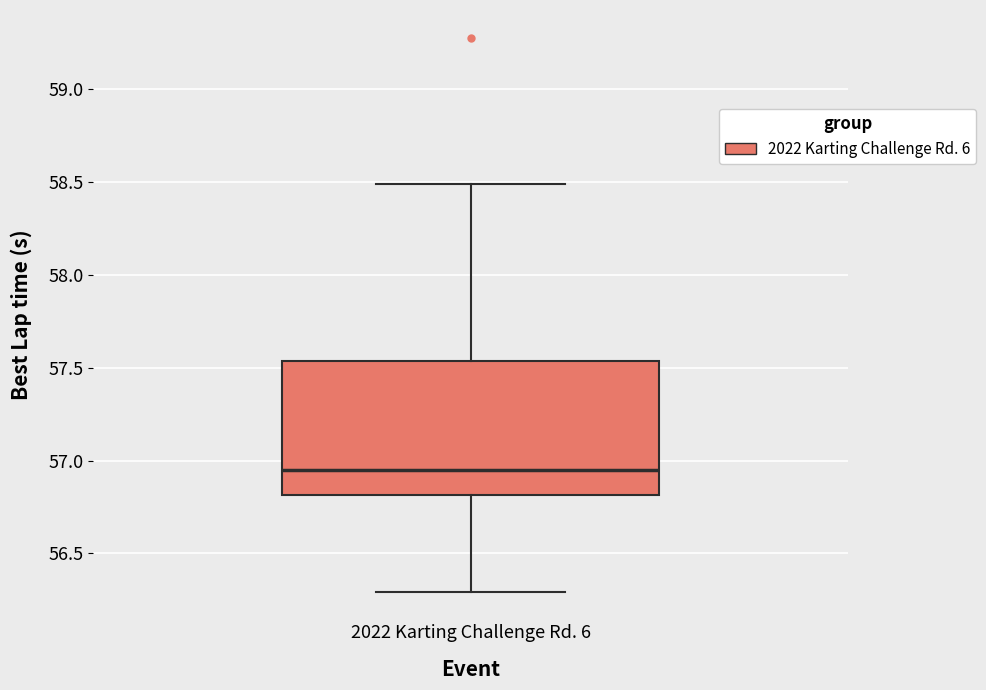

Read this box plot against the y-axis: the position of the median line, the range covered by the box, and the ends of both whiskers. The values are not printed on the chart, so give them approximately, as read against the axis.

median 56.95, box 56.80 to 57.55, whiskers 56.30 to 58.50